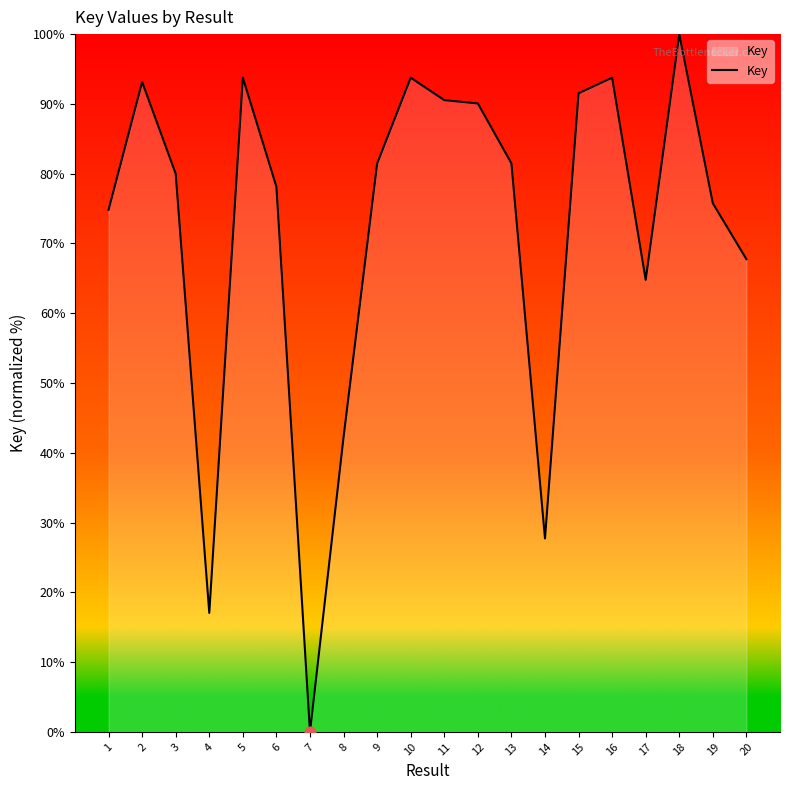

What is the ratio of the value at 8 to the value at 5?

0.5